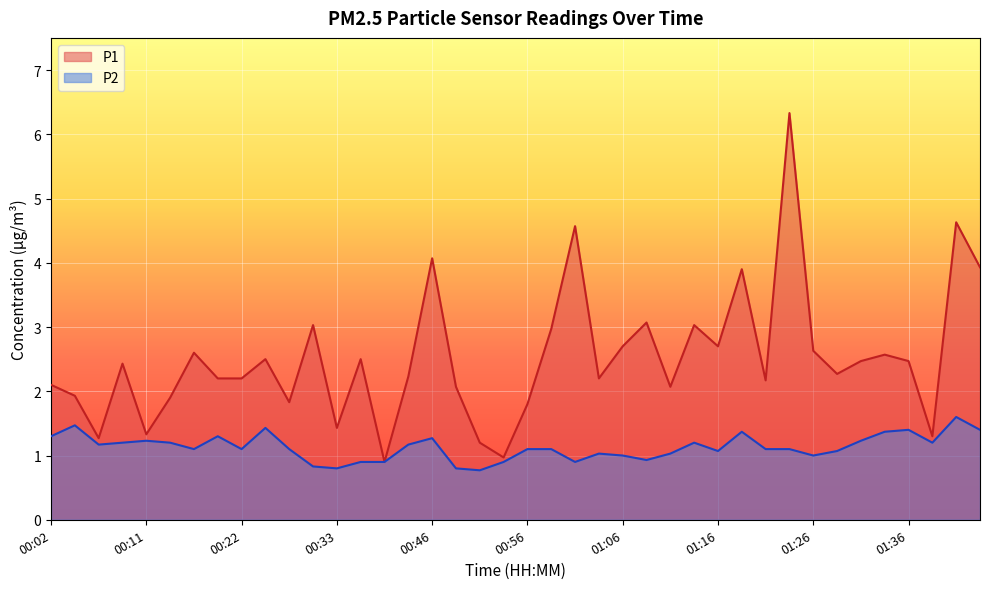

True or false: P2 and P1 cross at least once.

False